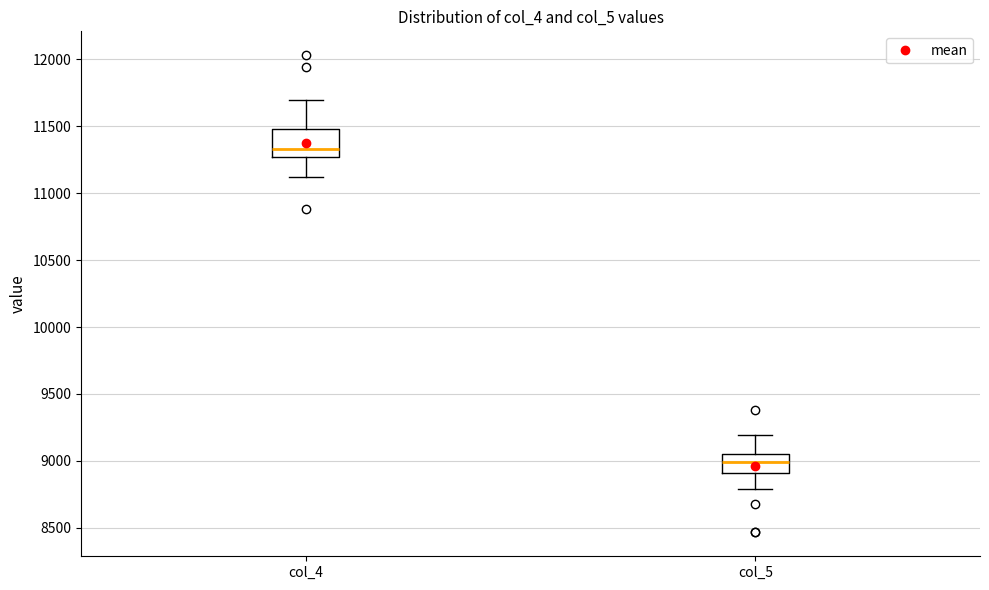

Where does the median line of the box for col_5 sit on the y-axis? The values are not printed on the chart, so give them approximately, as read against the axis.

9000